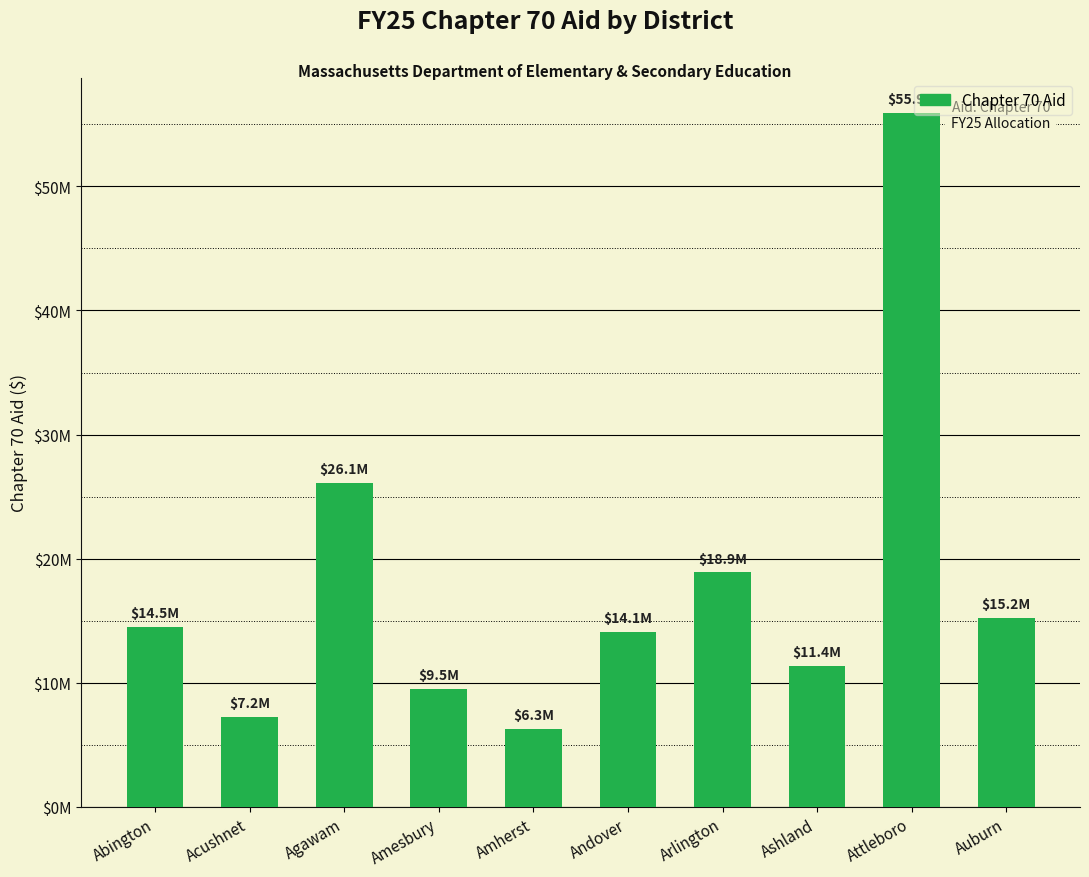

Which category has the lowest value across all series?

Amherst